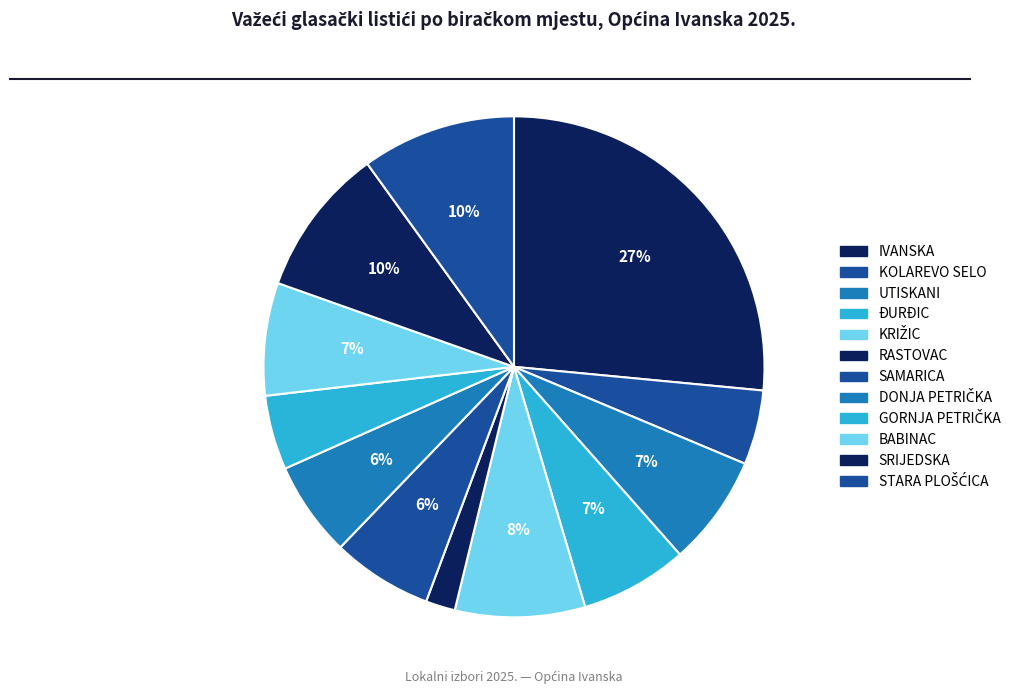

Count the number of slices in the pie.

12